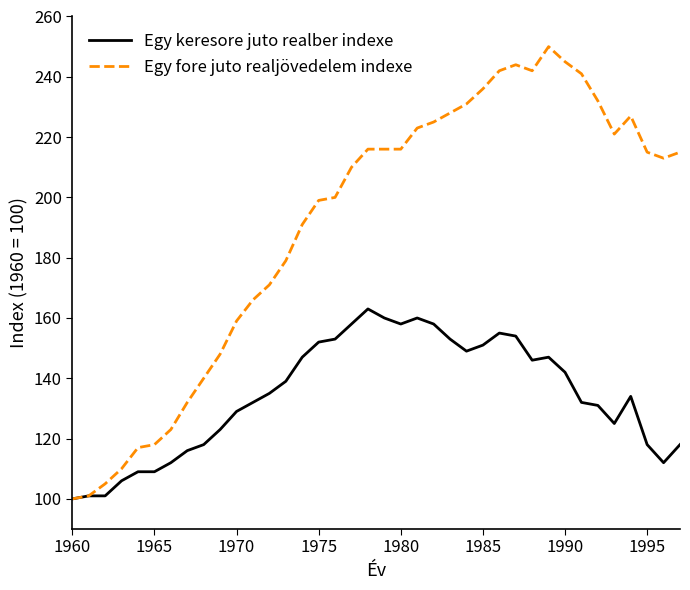

List the series in order of their overall mean, lowest first.

Egy keresore juto realber indexe, Egy fore juto realjövedelem indexe